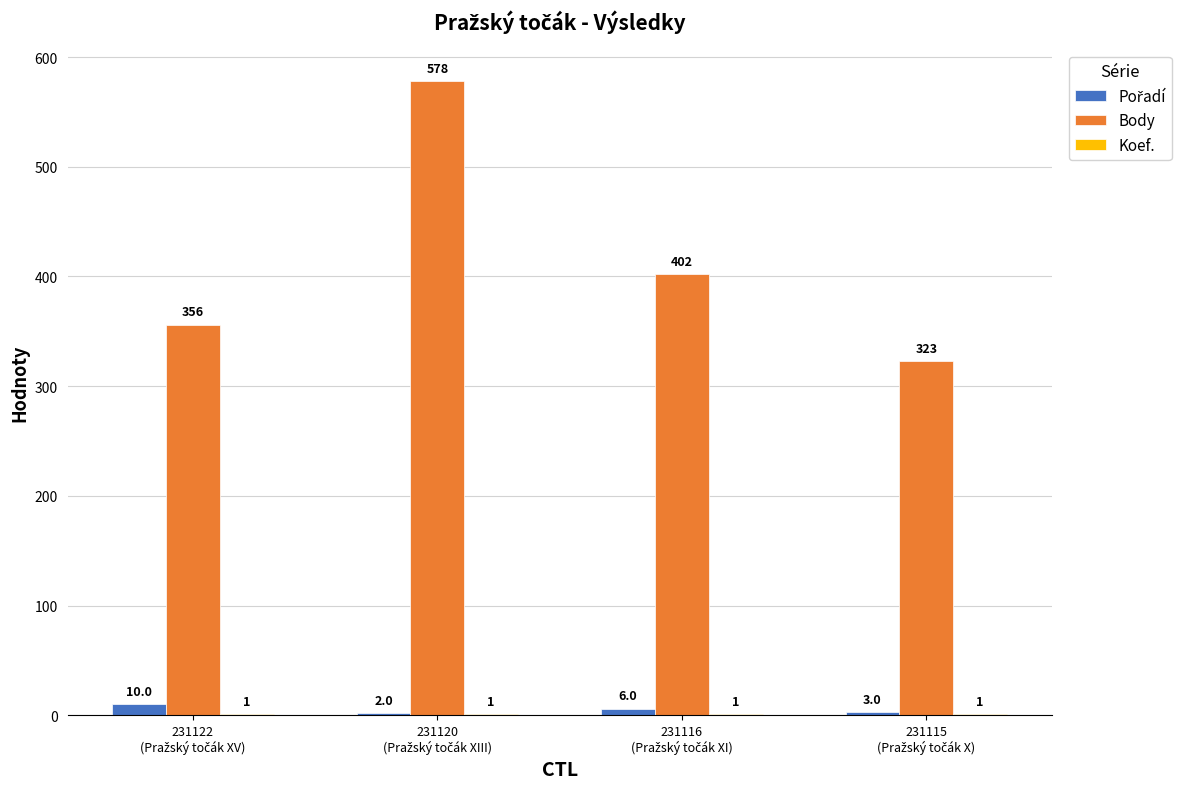

Which series has the largest total across all categories?

Body